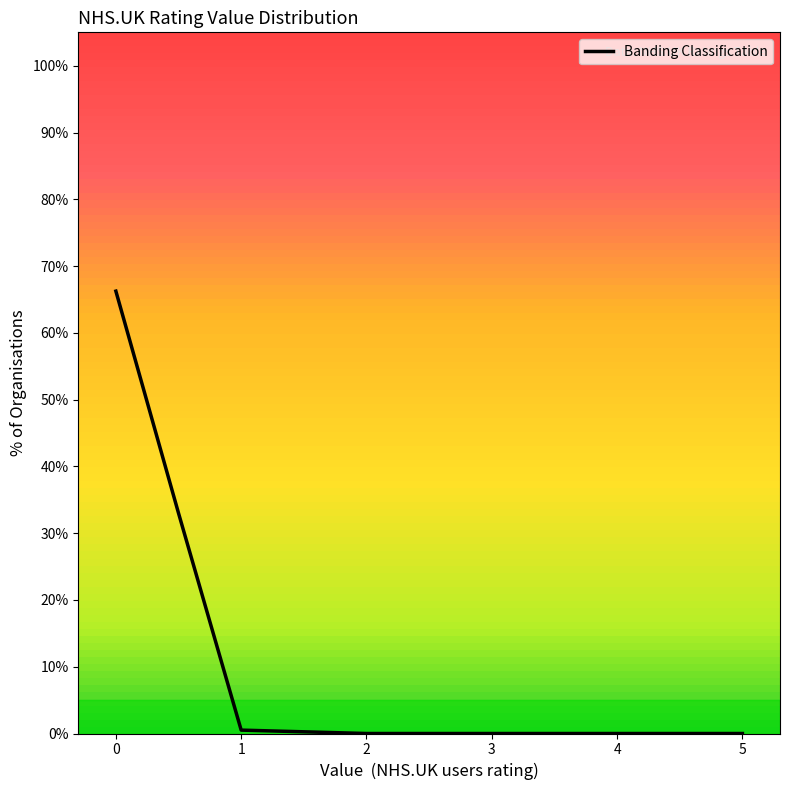

What is the greatest value displayed?

66.2